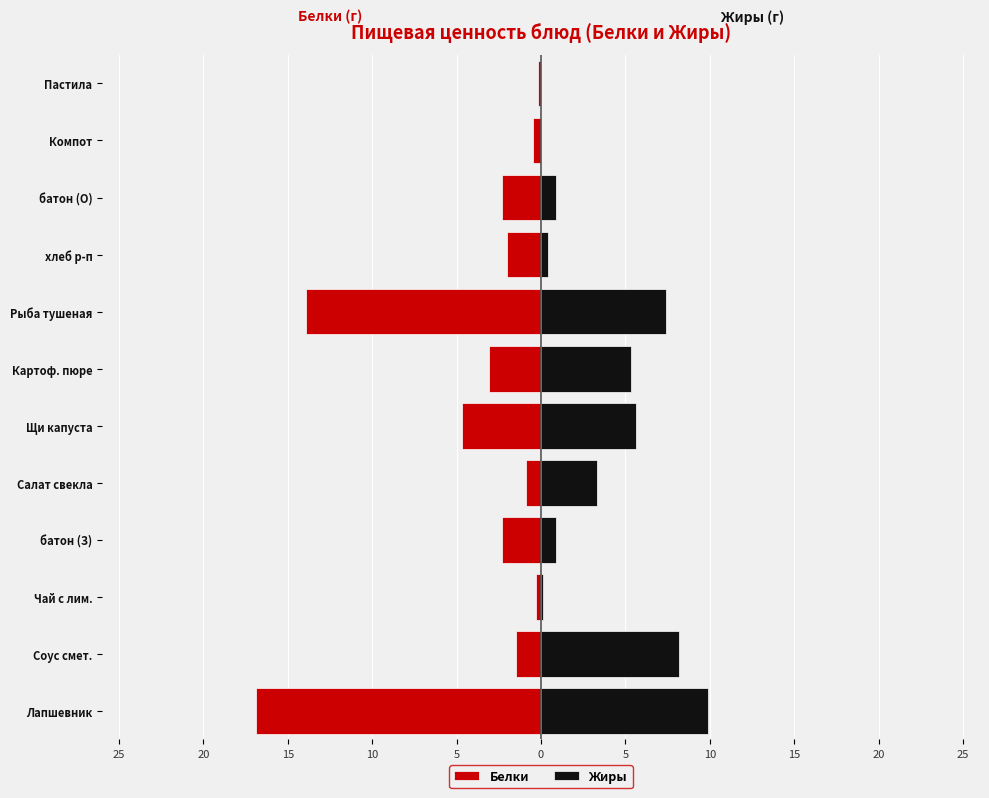

What is the average value of the Жиры series?

3.5